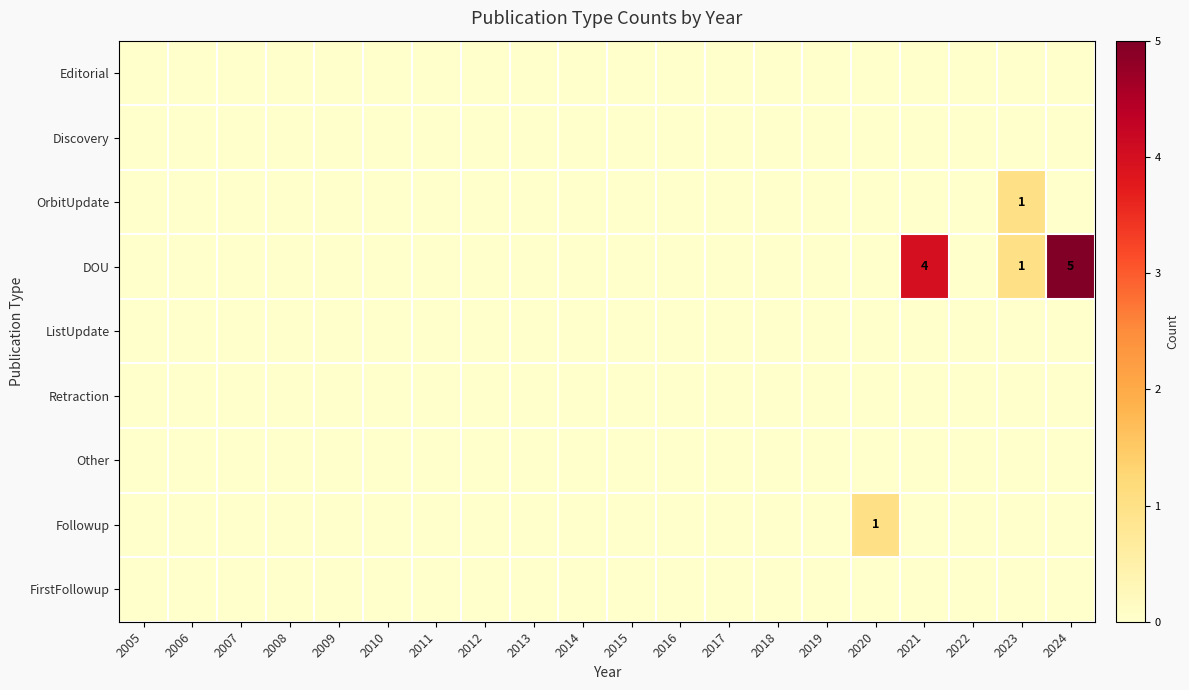

How many categories are shown in the chart?

20